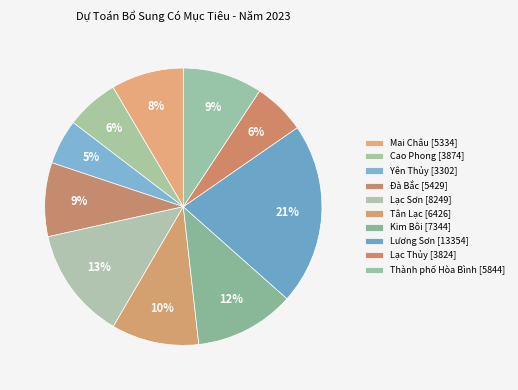

What is the total percentage of Lạc Sơn and Lương Sơn?

34.3%